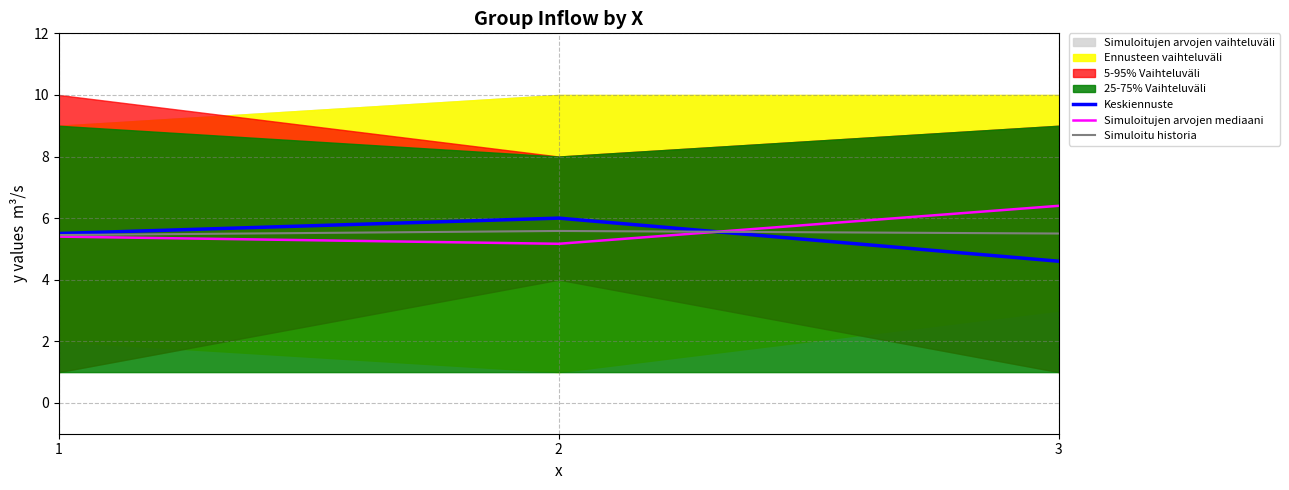

How many data points does each series have?

3